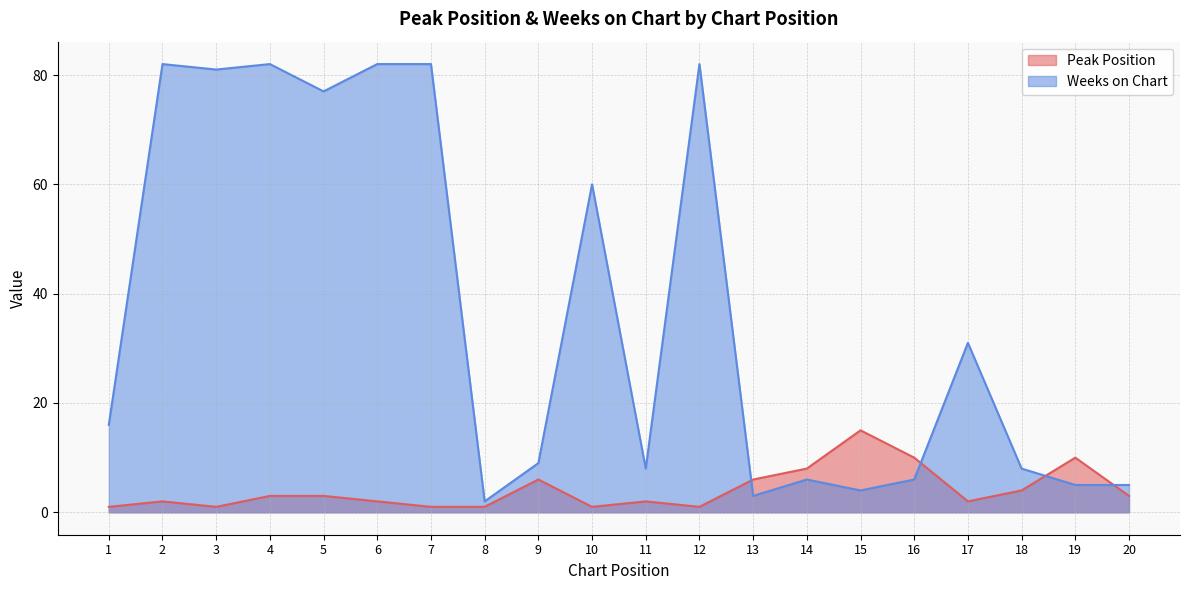

Between which two adjacent categories do Weeks on Chart and Peak Position first intersect?

12 and 13